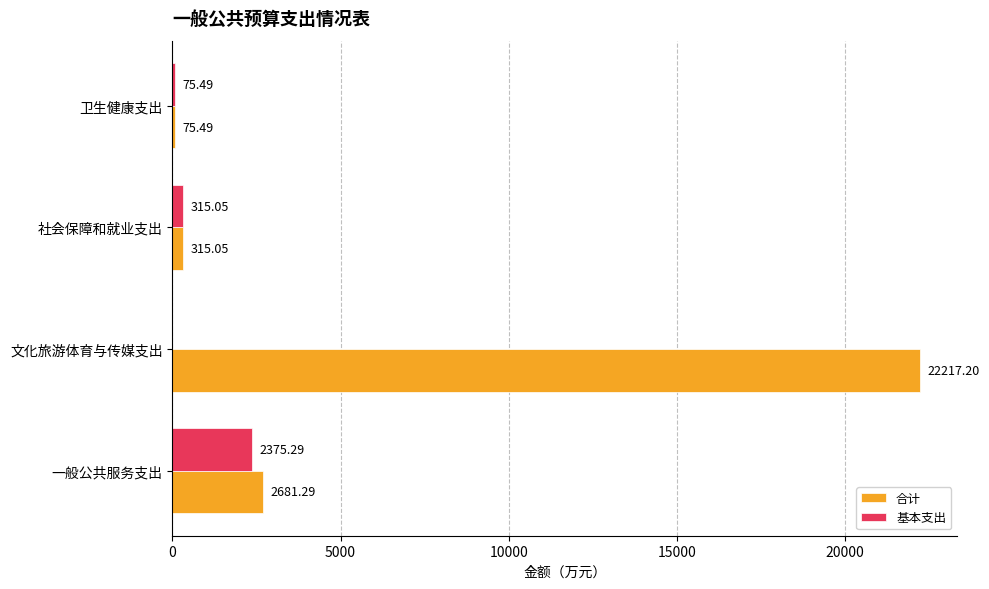

Between 一般公共服务支出 and 卫生健康支出, which series saw the biggest shift?

合计